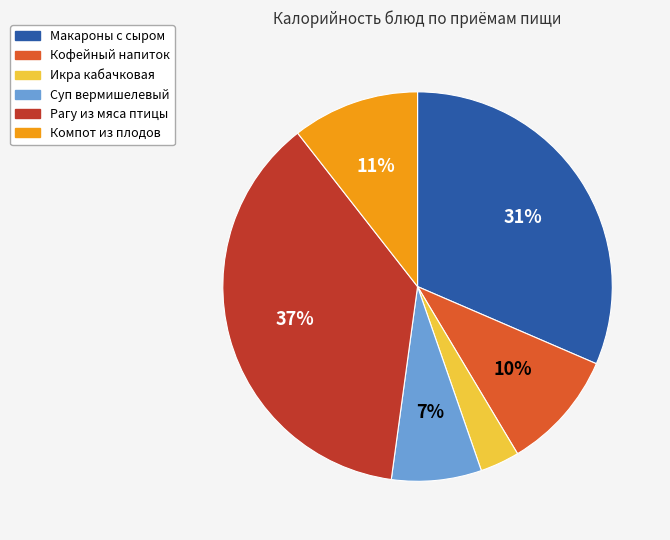

Which has a higher value, Компот из плодов or Суп вермишелевый?

Компот из плодов